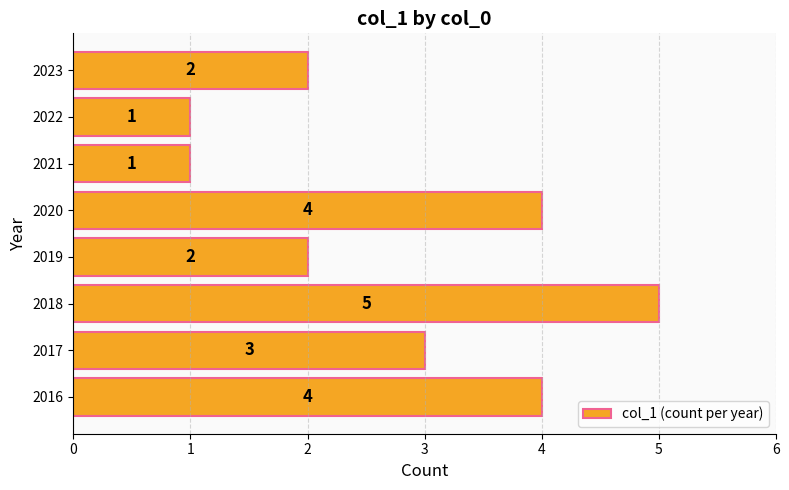

How many values are below 3?

4